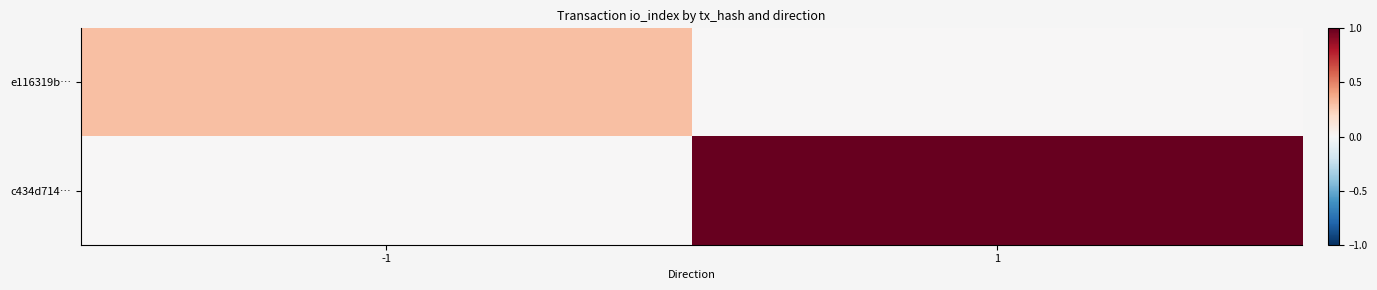

Count the number of data series in this chart.

2